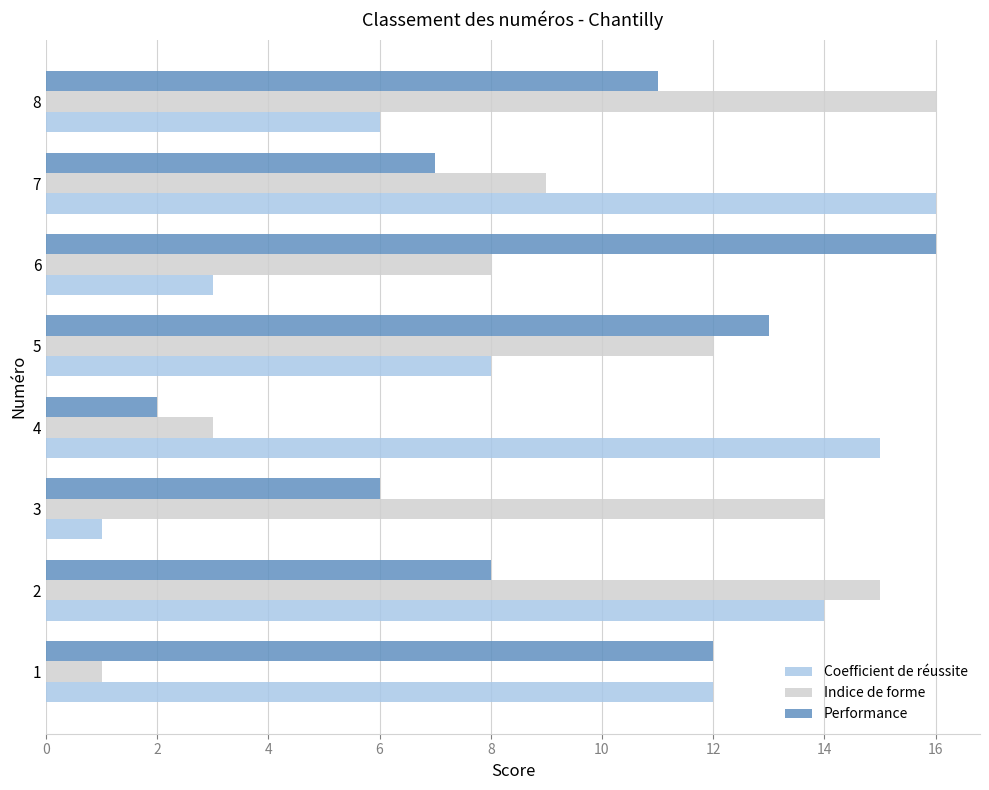

Between 4 and 5, which series saw the biggest shift?

Performance